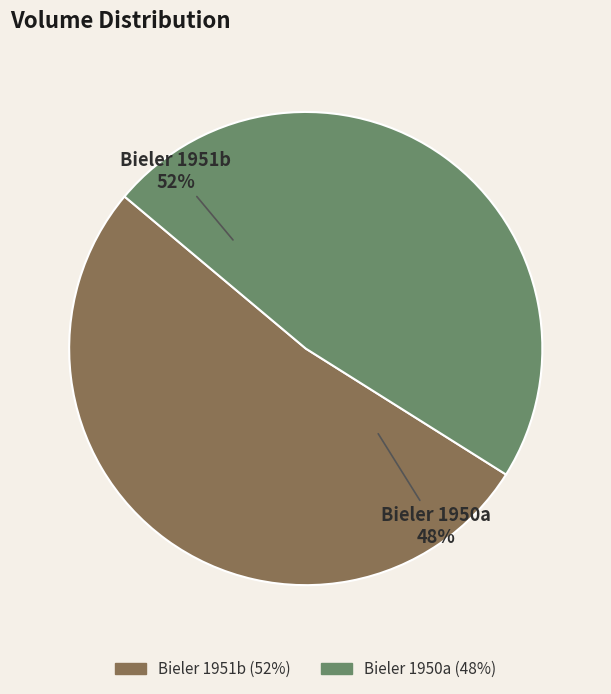

What is the total percentage of Bieler (Ludwig) 1950a and Bieler (Ludwig) 1951b?

100.0%